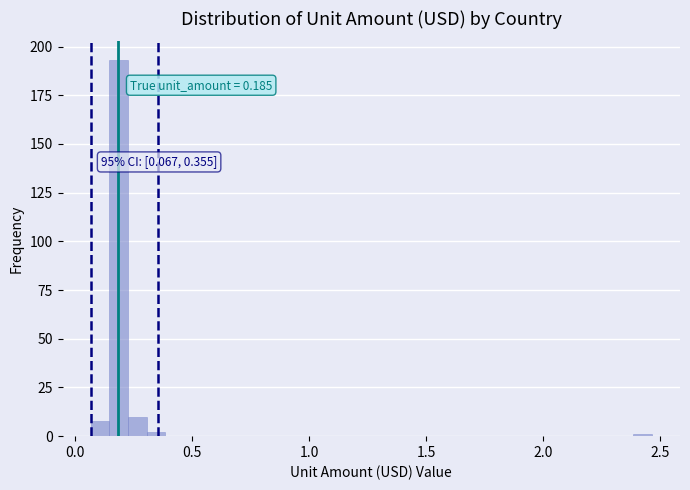

Read against the x-axis, roughly where is the centre of the tallest bar?

0.20